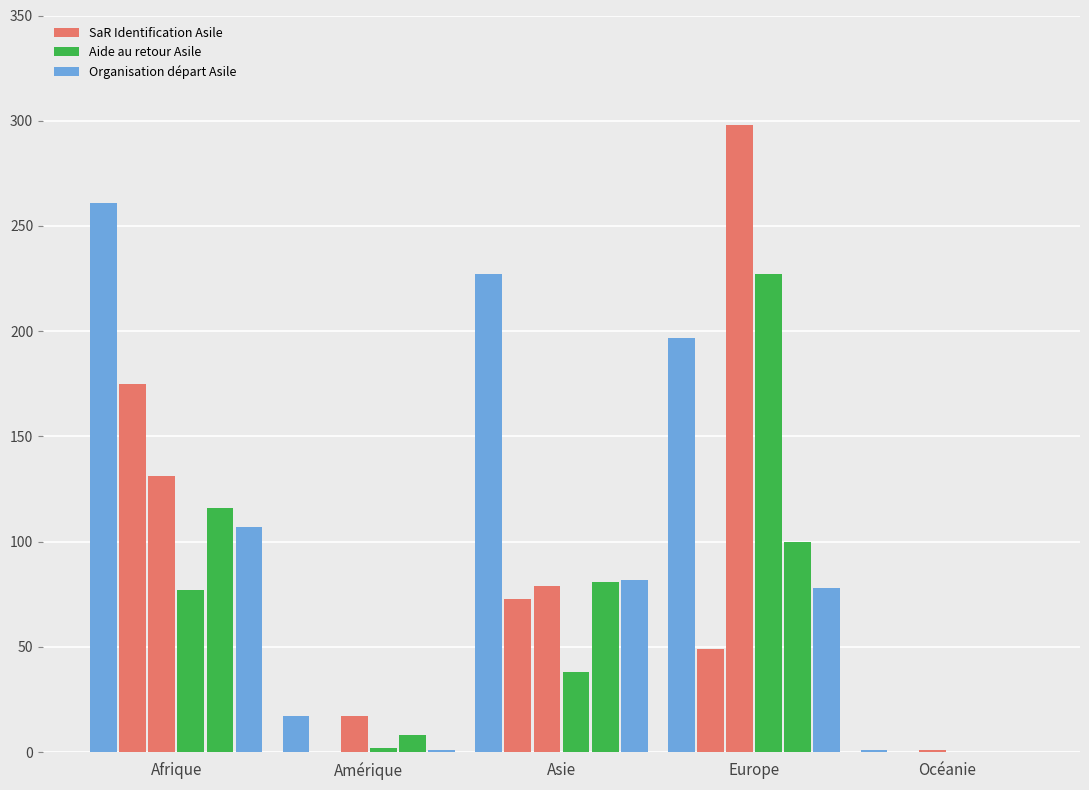

What is the label of the 5th bar from the left?

Océanie